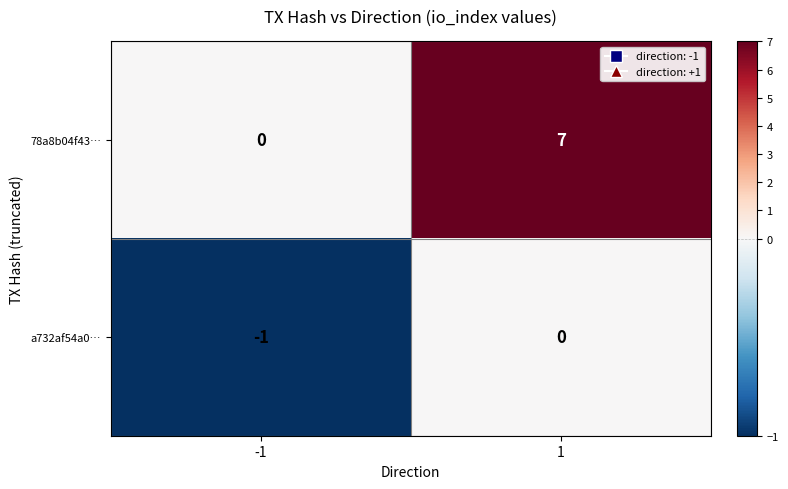

Is it true that 78a8b04f43… equals 0 at -1?

True